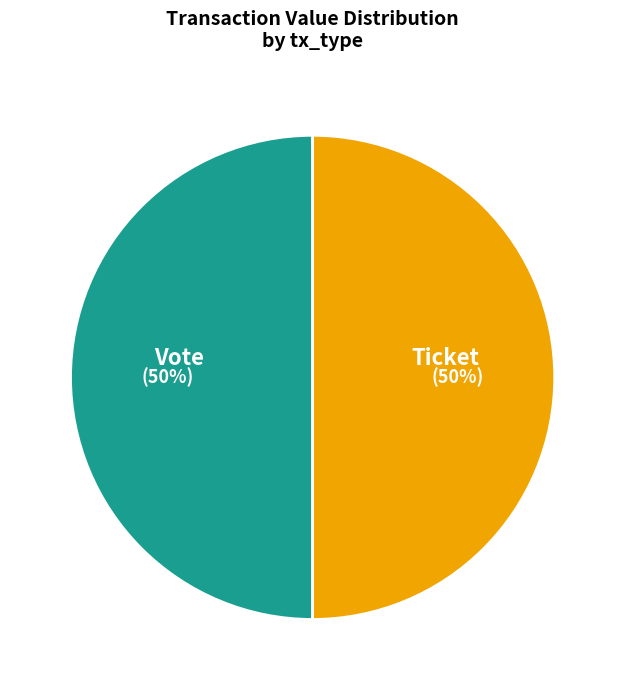

Approximately how many times larger is the value at Vote compared to Ticket?

1.0